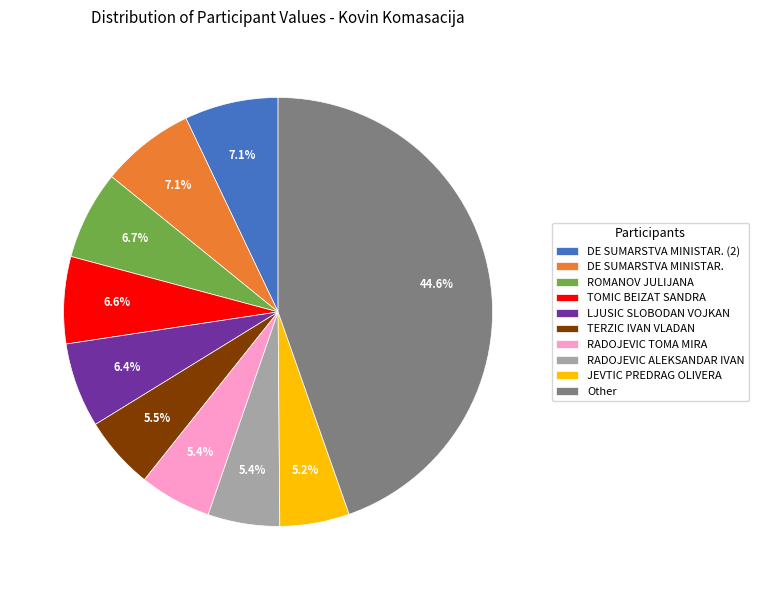

Count the number of slices in the pie.

10